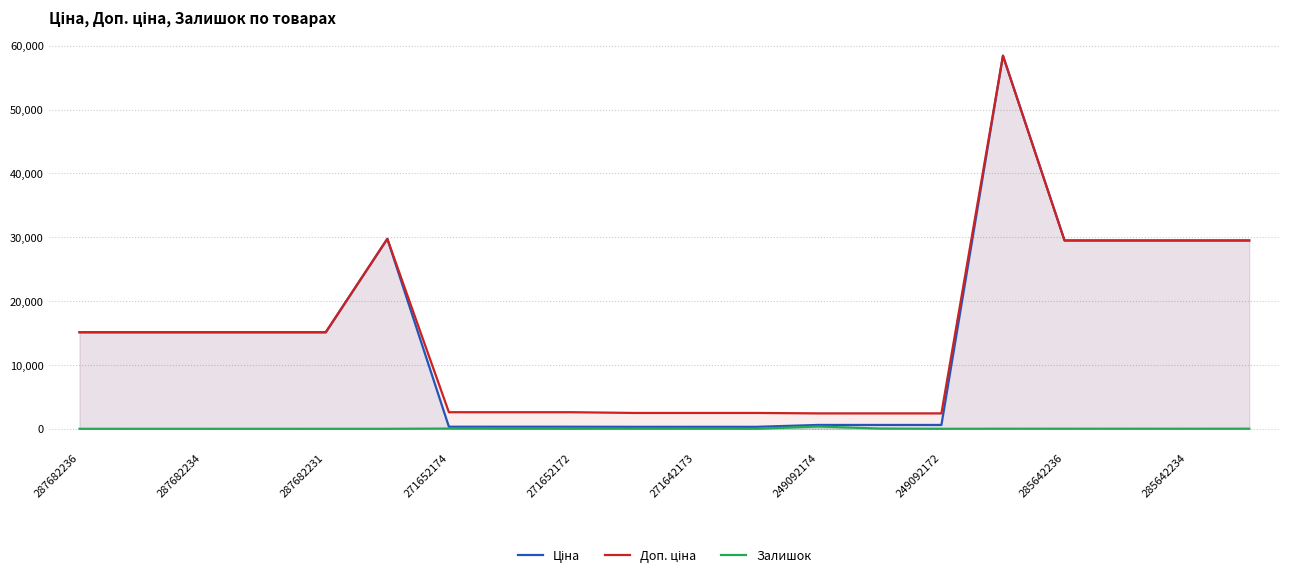

What is the greatest value displayed?

58426.5